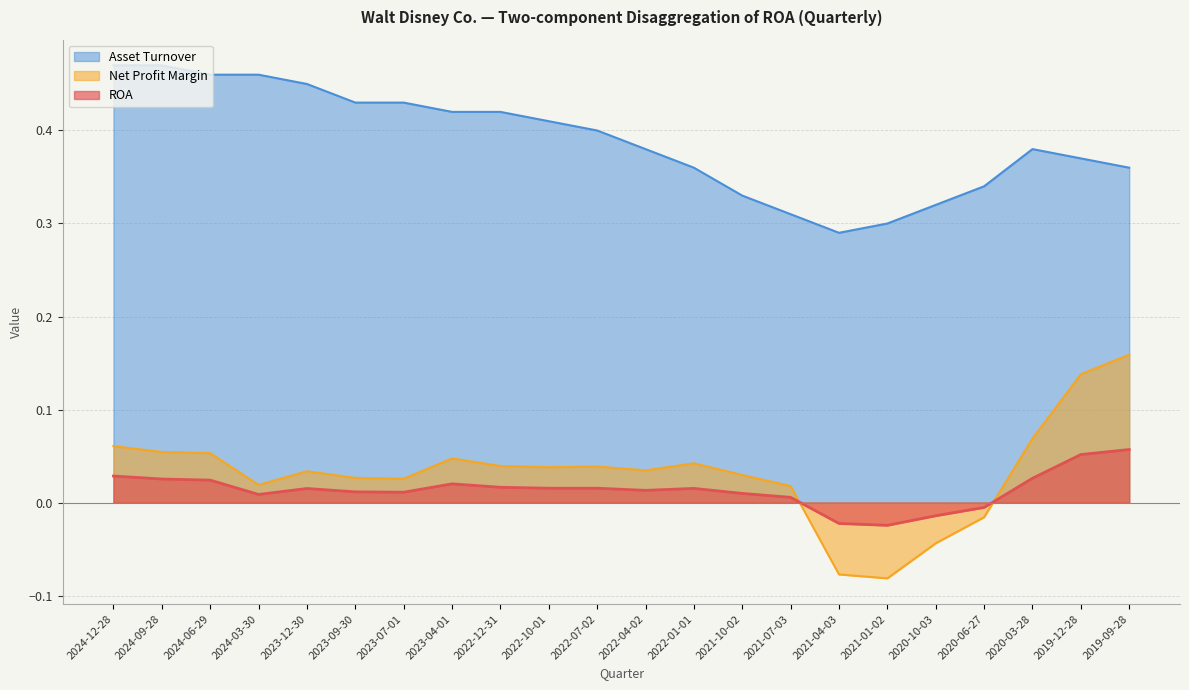

Where does the Net Profit Margin series first go above 0?

2024-12-28